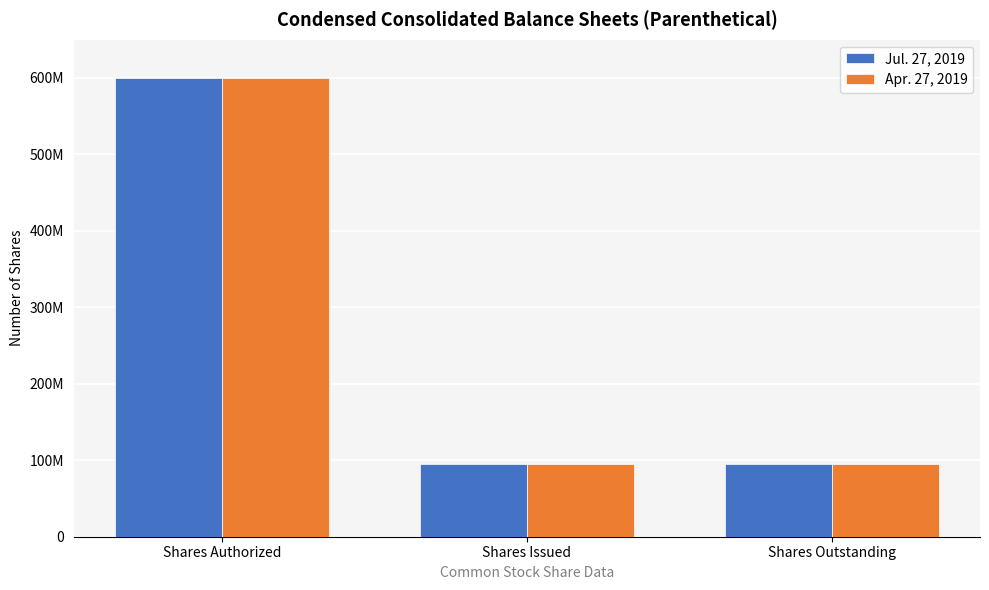

What are all the series names shown in the legend?

Jul. 27, 2019, Apr. 27, 2019